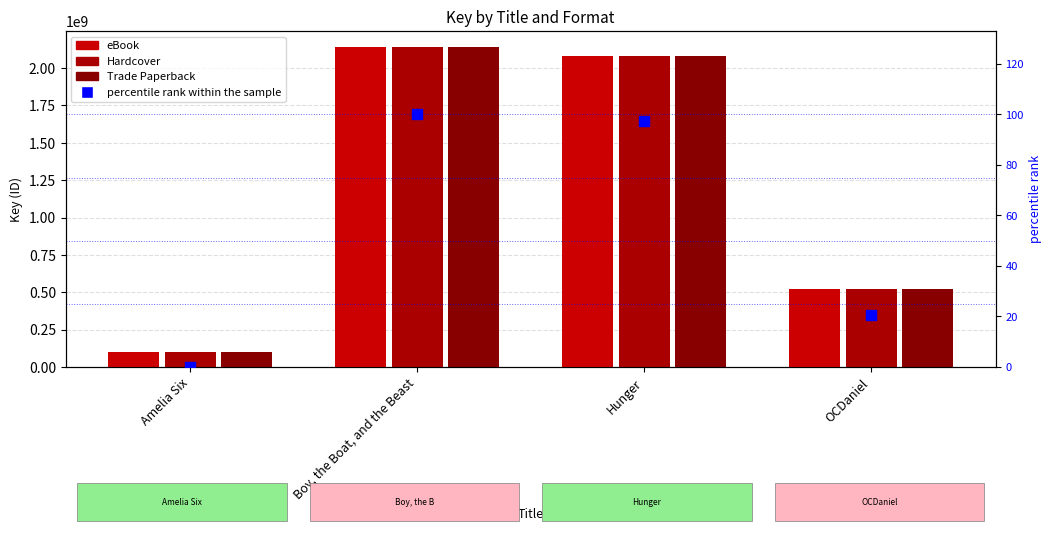

What are all the series names shown in the legend?

eBook, Hardcover, Trade Paperback, percentile rank within the sample